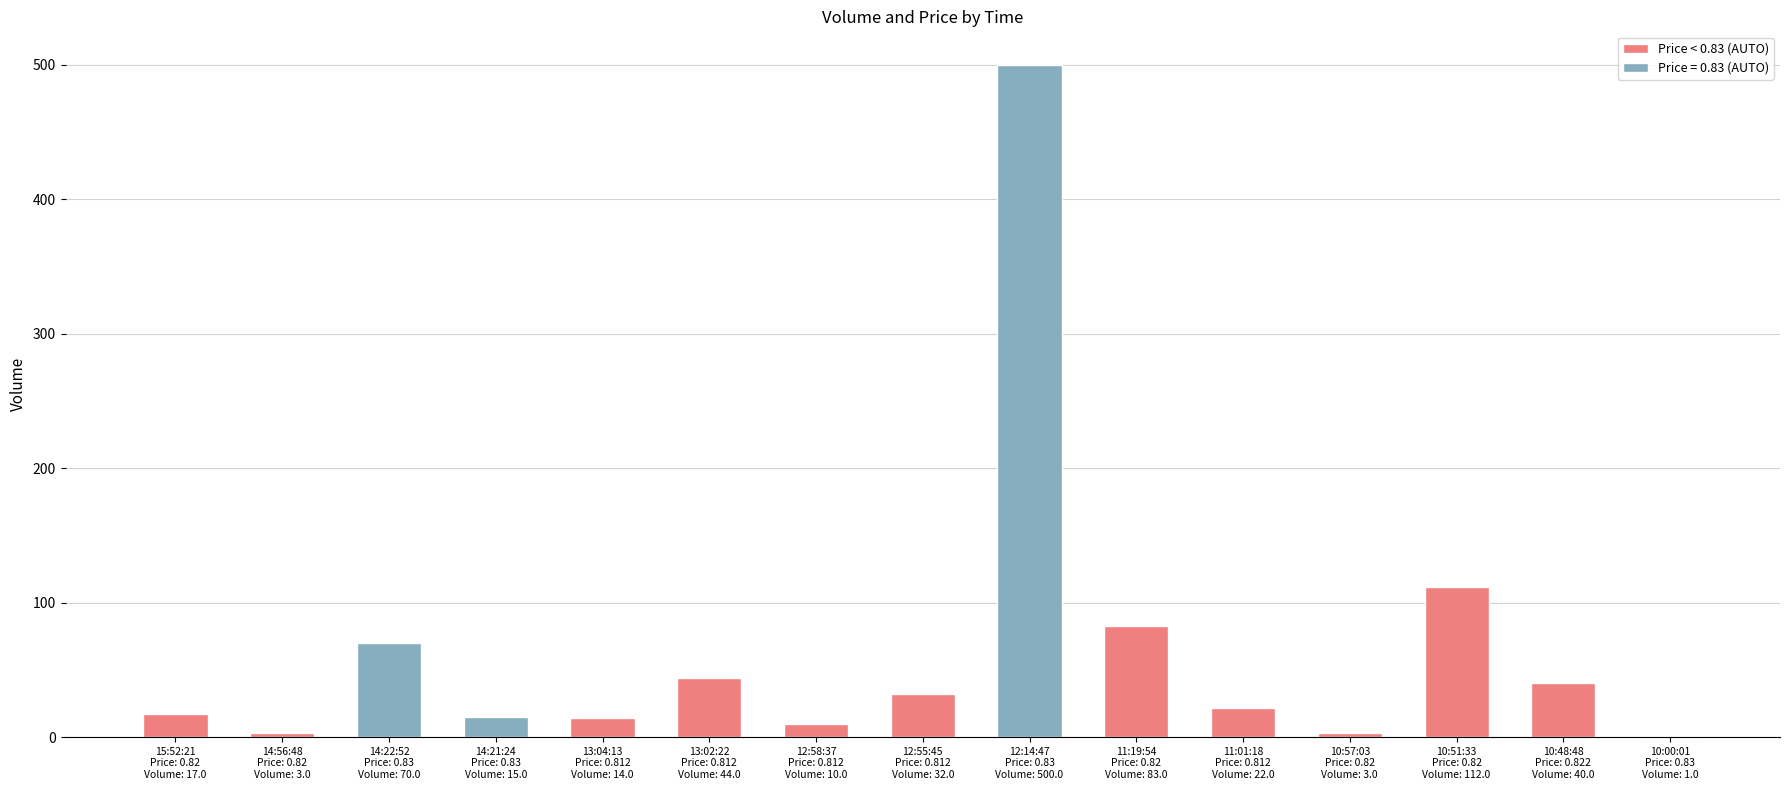

At which category is the sum across all series the highest?

12:14:47